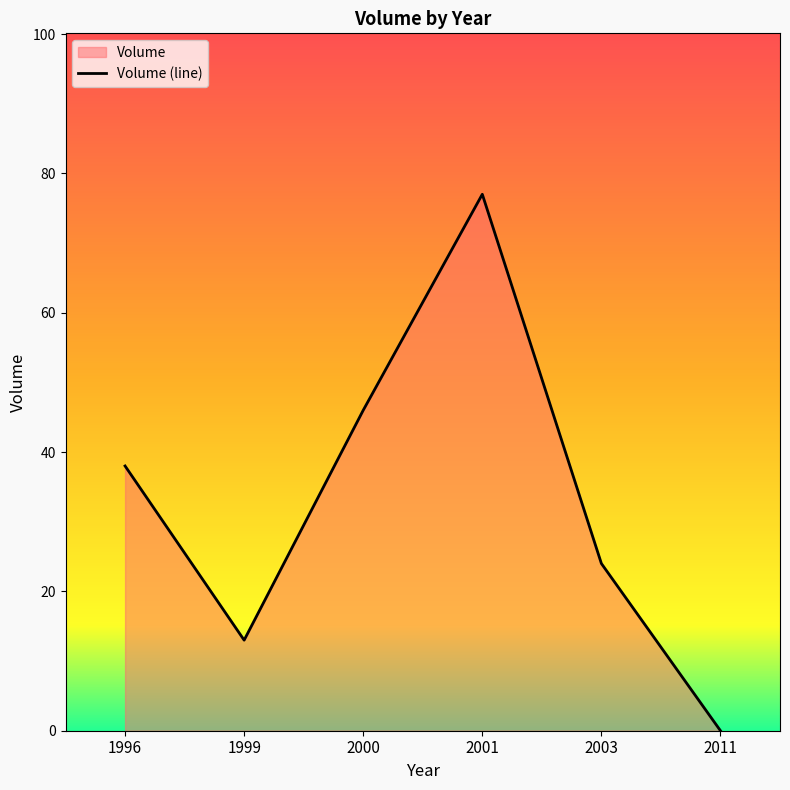

Rank the categories by value from lowest to highest.

2011, 1999, 2003, 1996, 2000, 2001